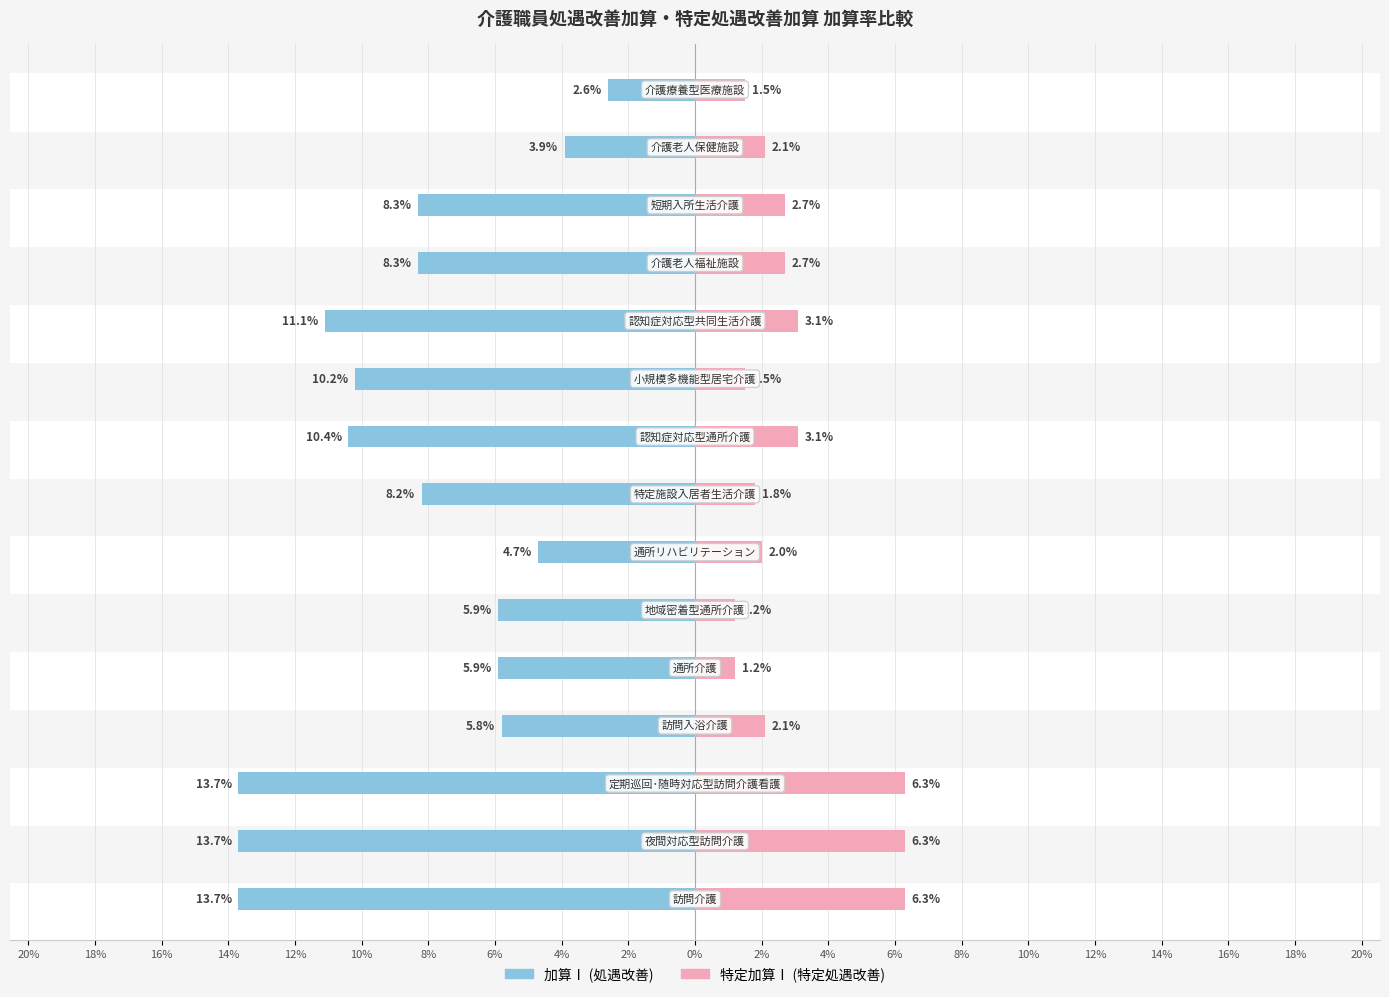

At how many categories does at least one series exceed 0?

15